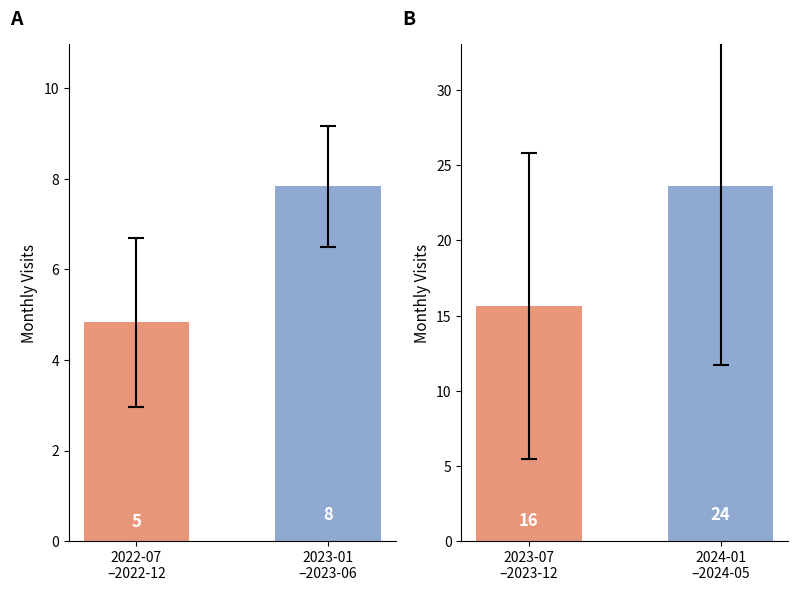

What is the greatest value displayed?

23.6